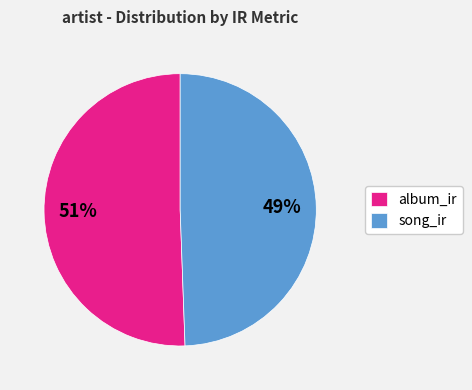

What is the largest slice in the pie chart?

album_ir